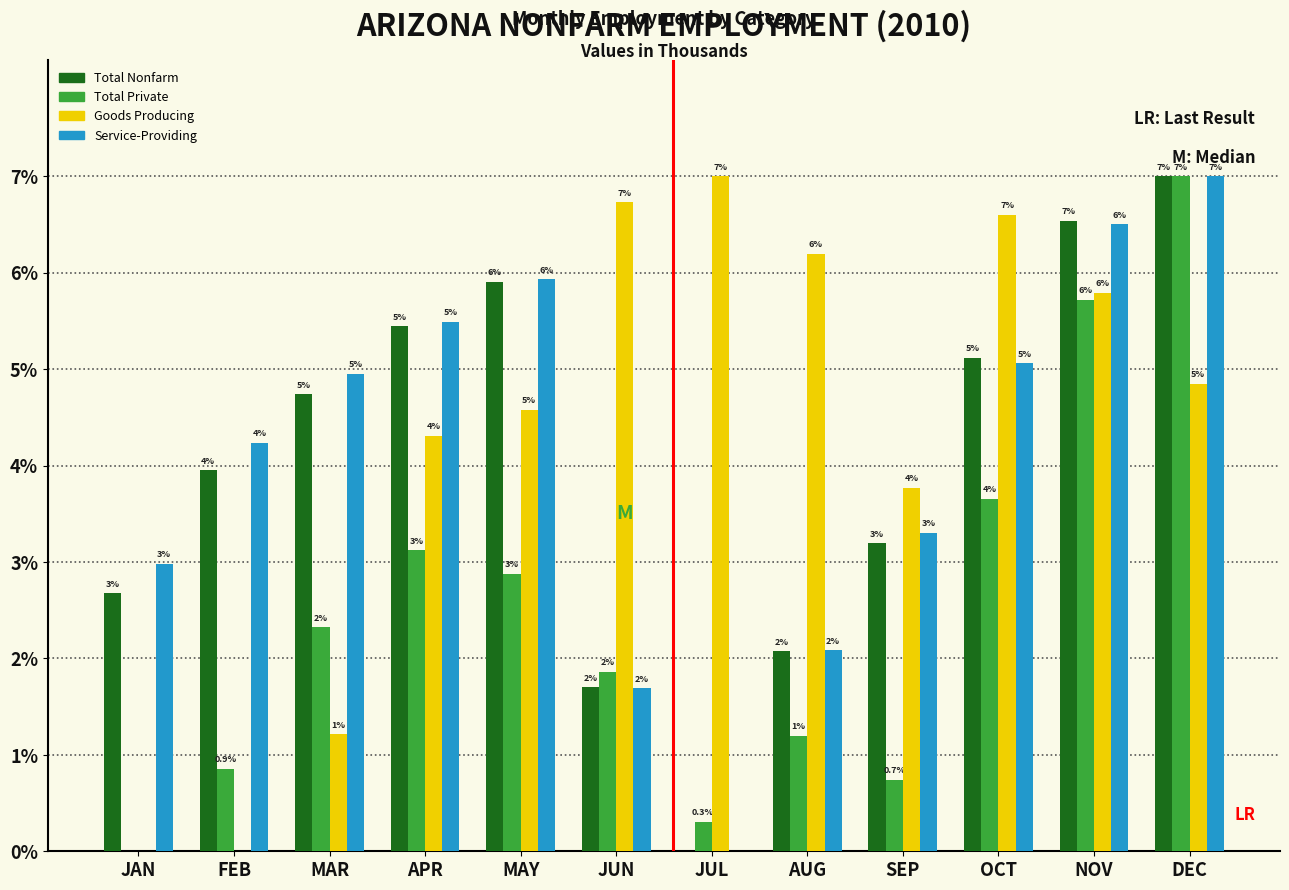

At which label is Service-Providing closest to 3?

JAN